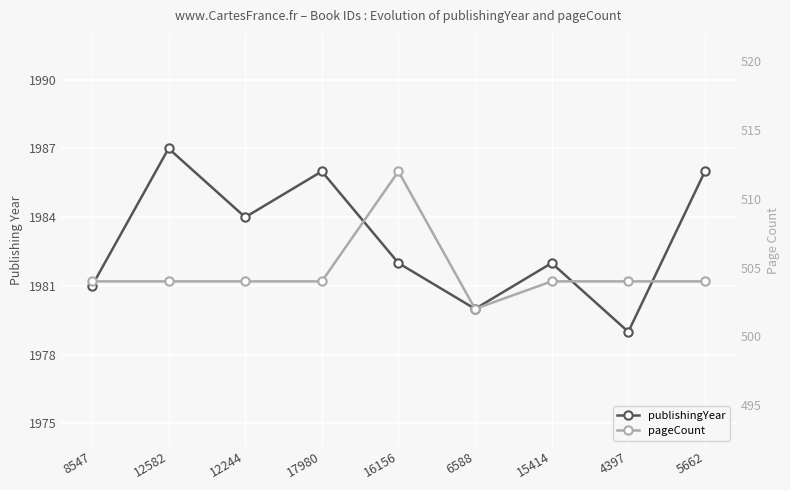

True or false: pageCount and publishingYear cross at least once.

False